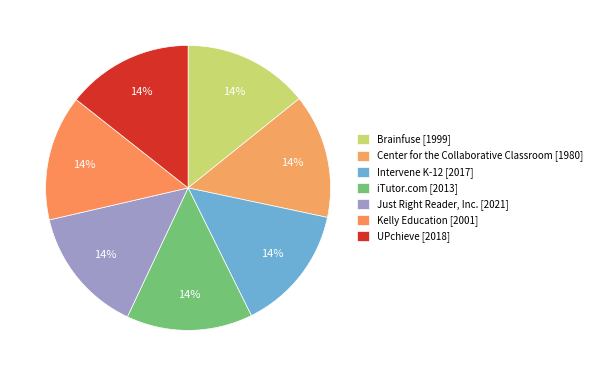

How many slices are in this pie chart?

7